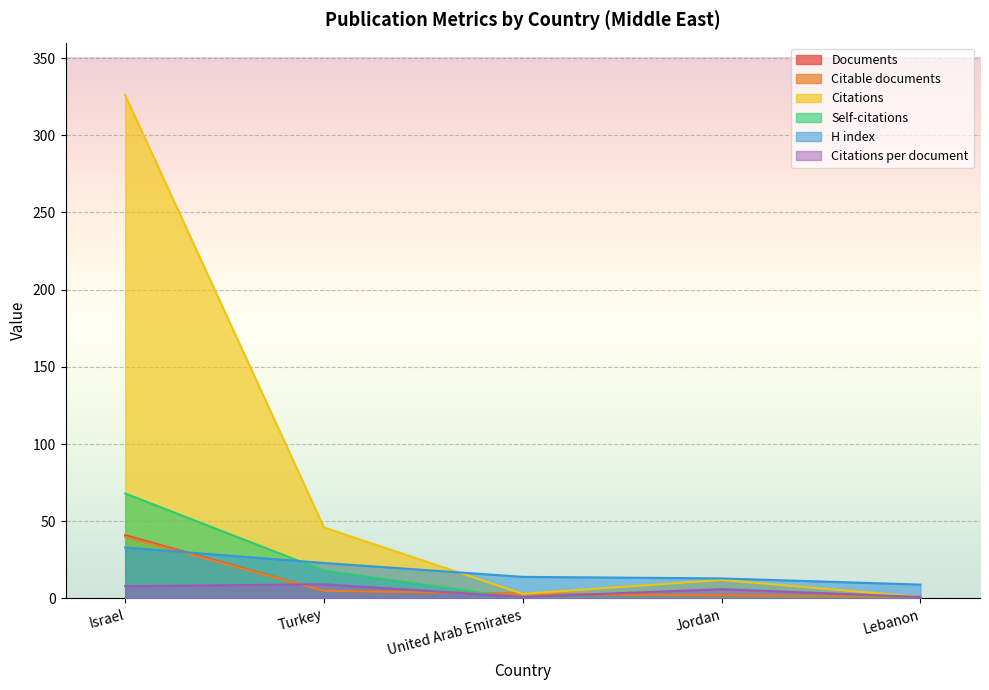

Which category has the highest value in the H index series?

Israel